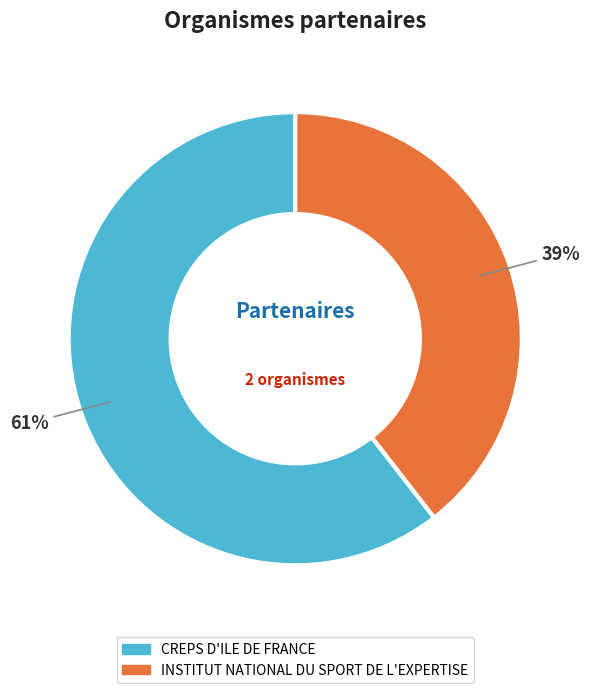

Does INSTITUT NATIONAL DU SPORT DE L'EXPERTISE account for over 50% of the chart?

No